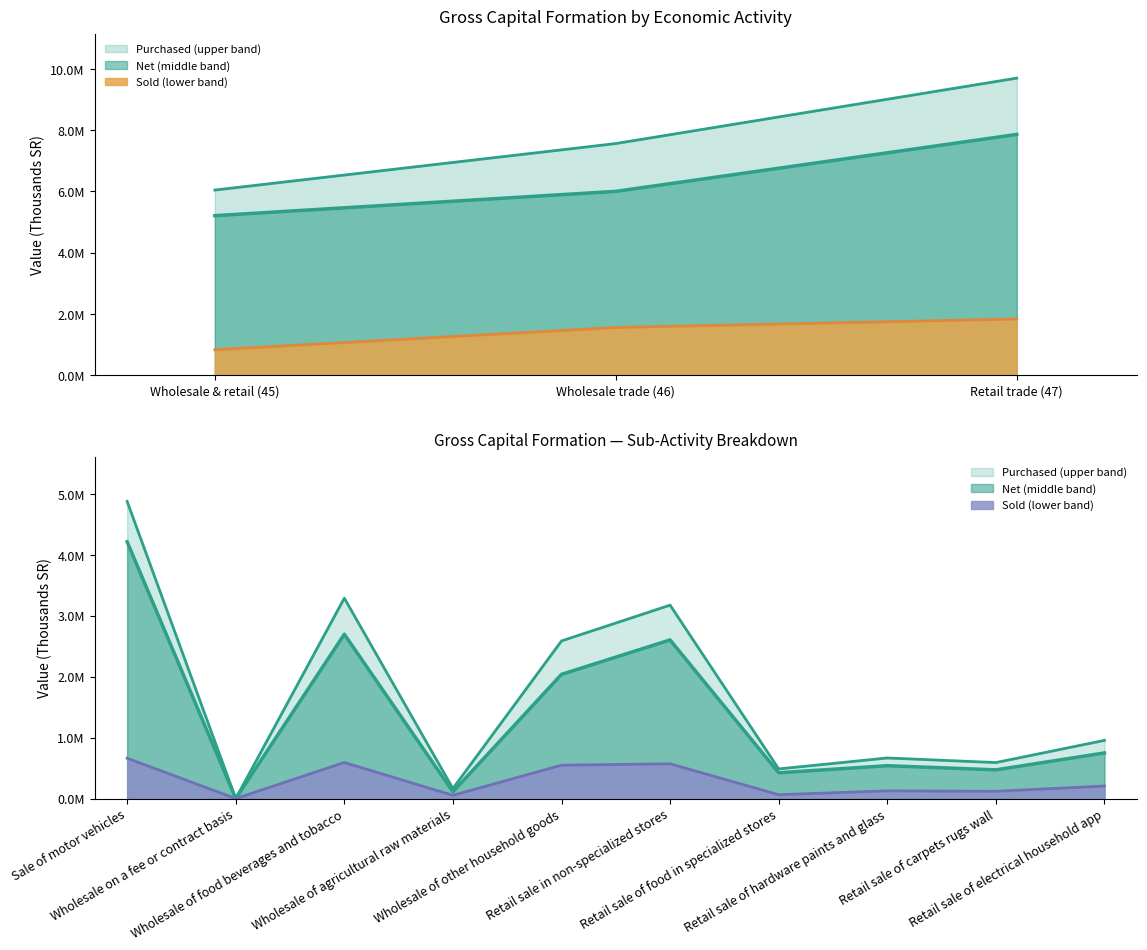

At which category is the sum across all series the highest?

Retail trade (47)